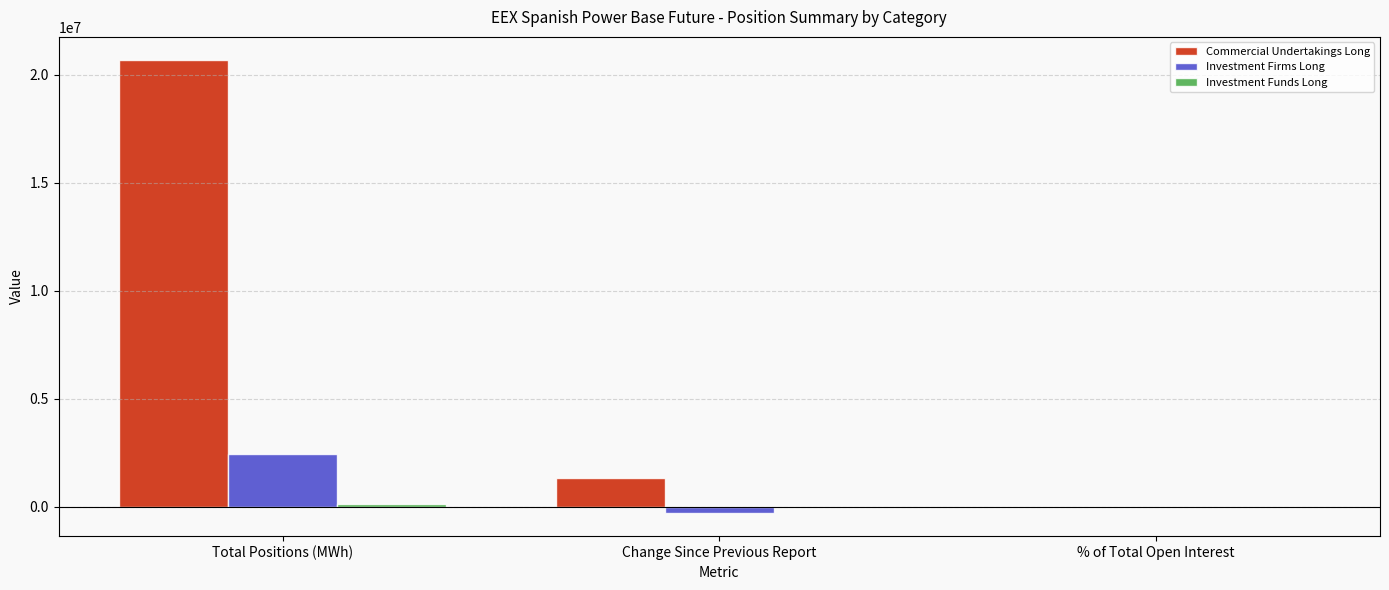

True or false: Commercial Undertakings Long has a value of 34047826.6 at Total Positions (MWh).

False